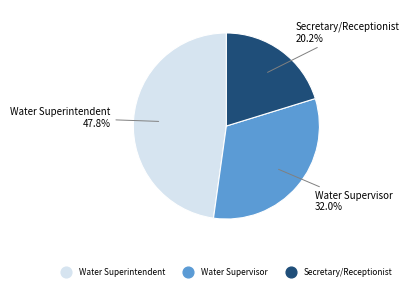

What is the smallest slice in the pie chart?

Secretary/Receptionist